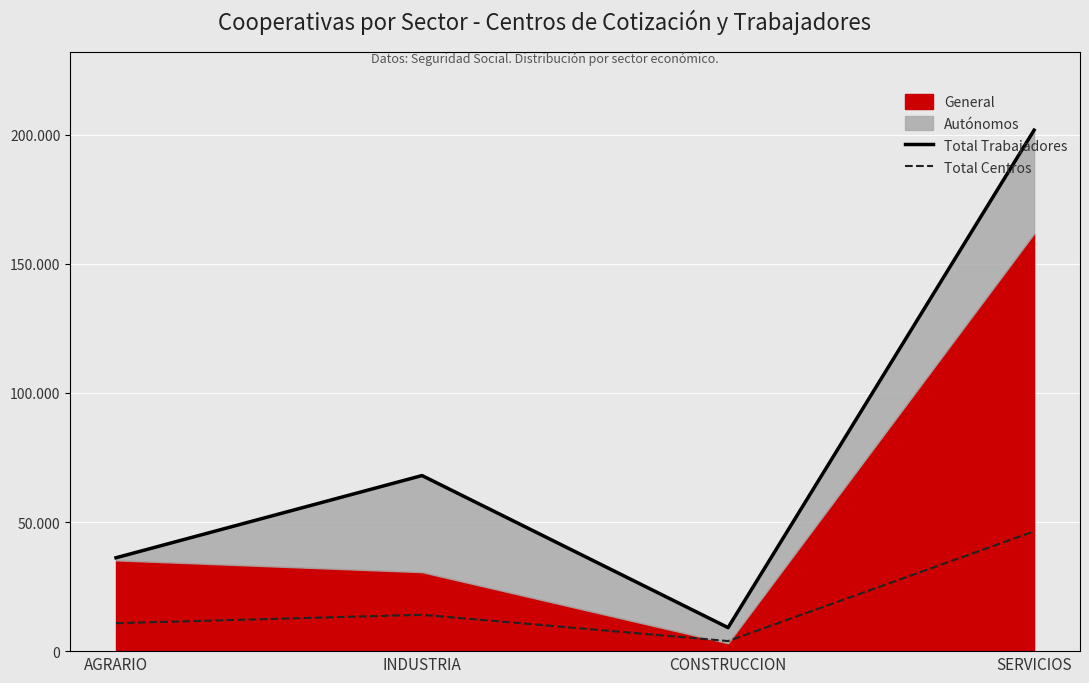

What is the value of the Total Centros point at the 4th from the left?

10543